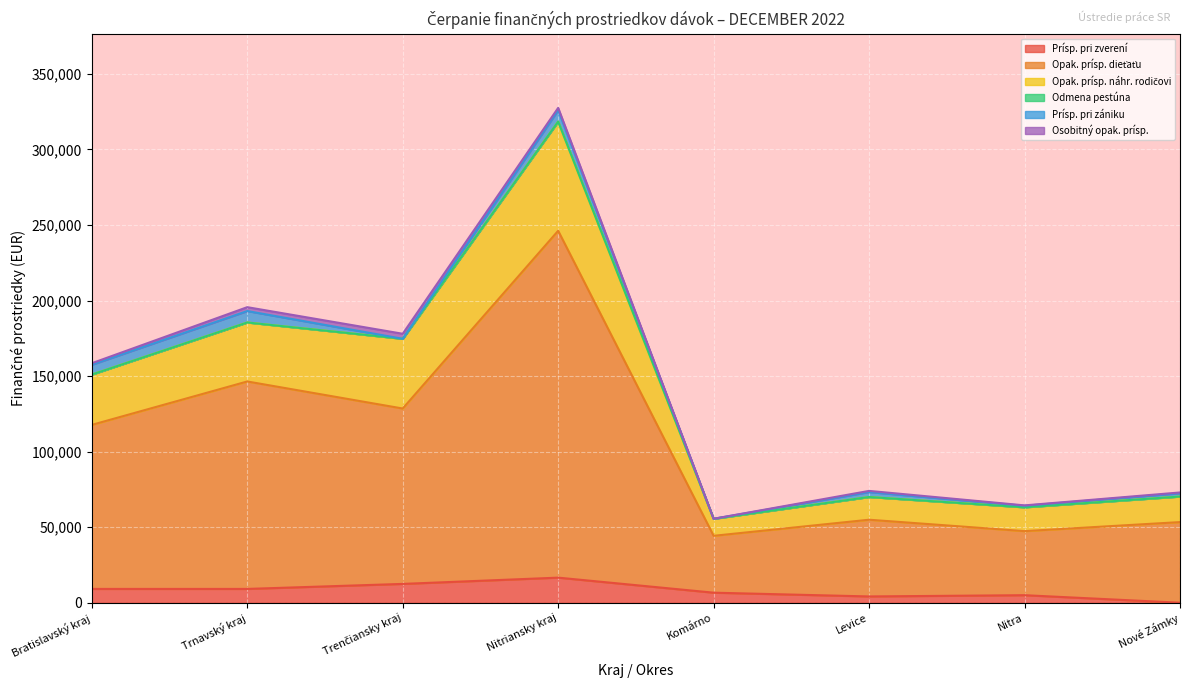

What is the highest value of the Prísp. pri zverení series?

16597.2